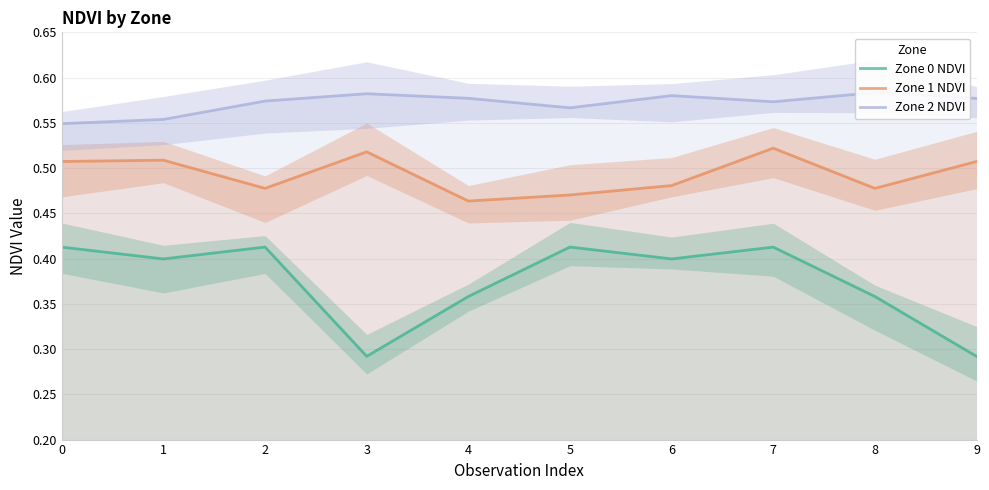

How many Zone 0 NDVI values are between 0 and 1?

10